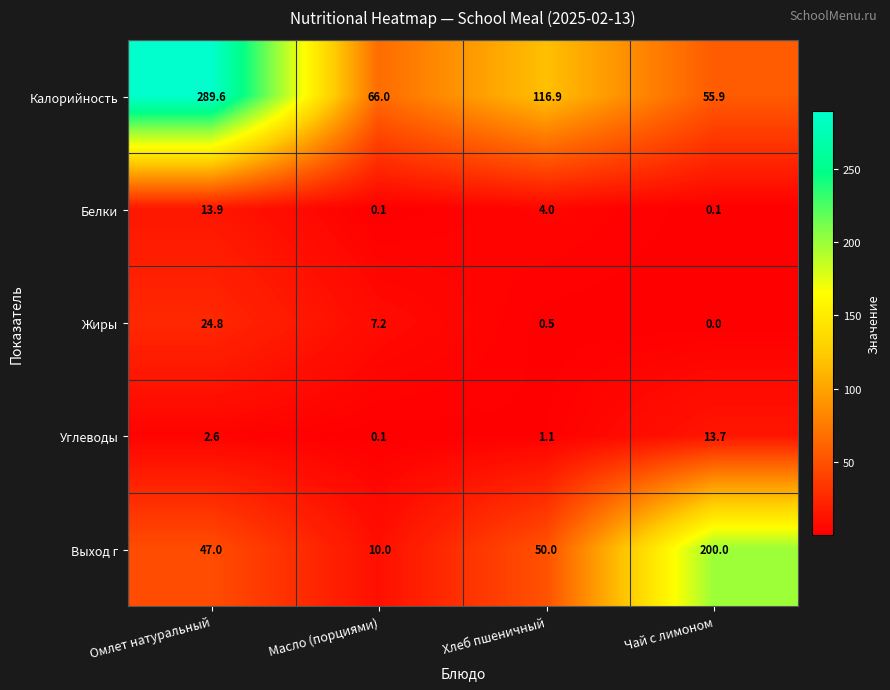

Where does the Жиры series first go above 7?

Омлет натуральный